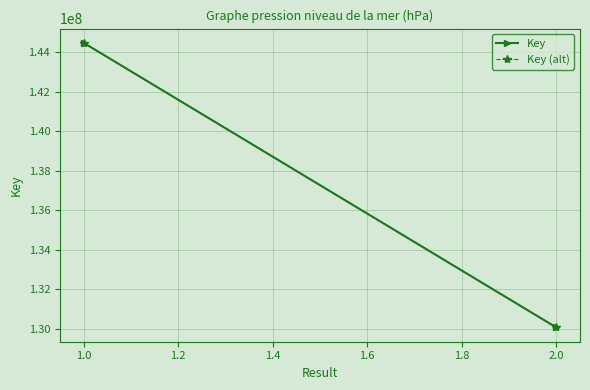

What is the average value of the Key (alt) series?

137273062